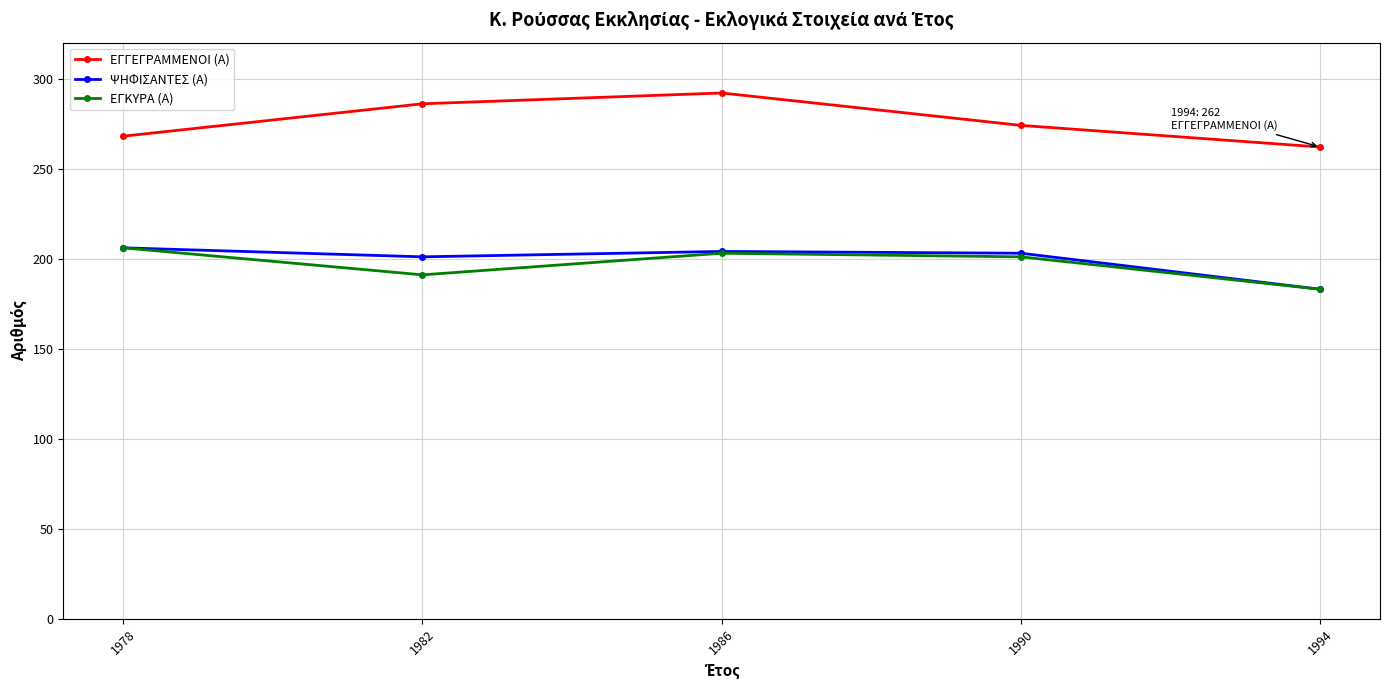

At which label does ΕΓΓΕΓΡΑΜΜΕΝΟΙ (Α) first exceed 274?

1982